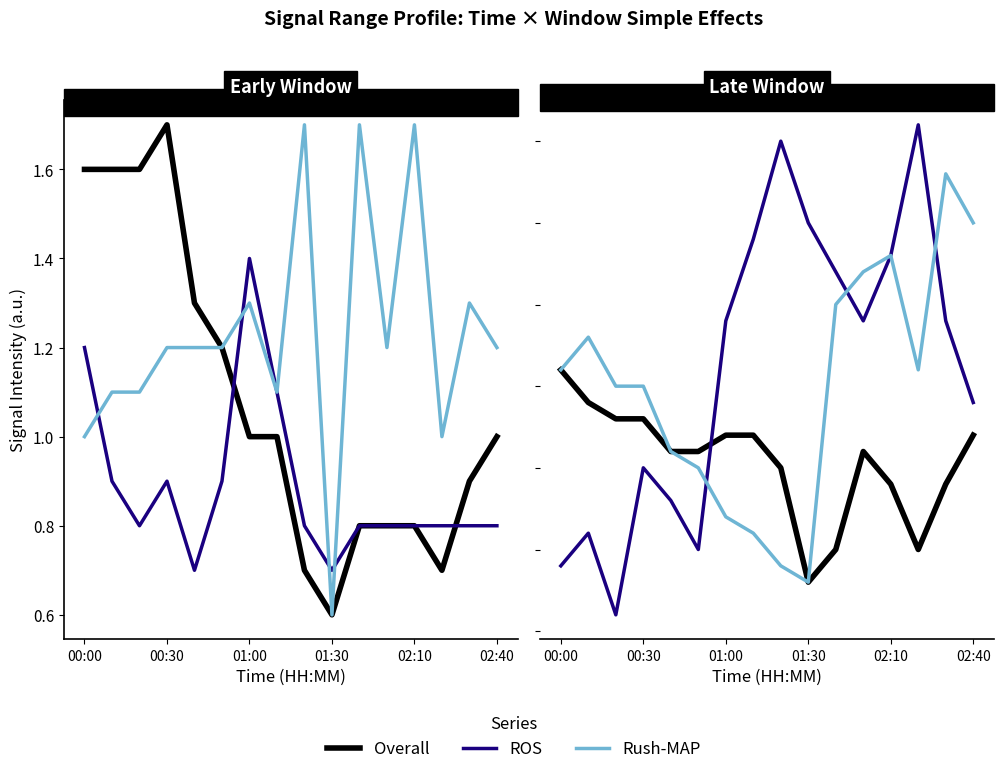

True or false: Rush-MAP has more than 2 interior local peaks.

True